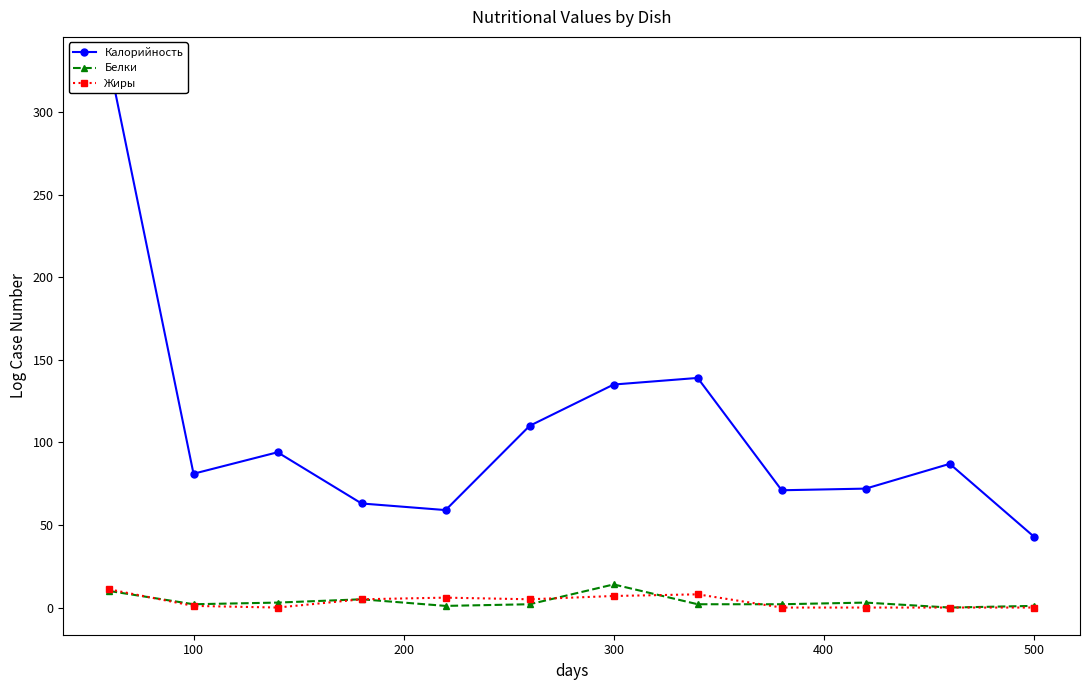

True or false: Калорийность has more than 1 interior local peaks.

True